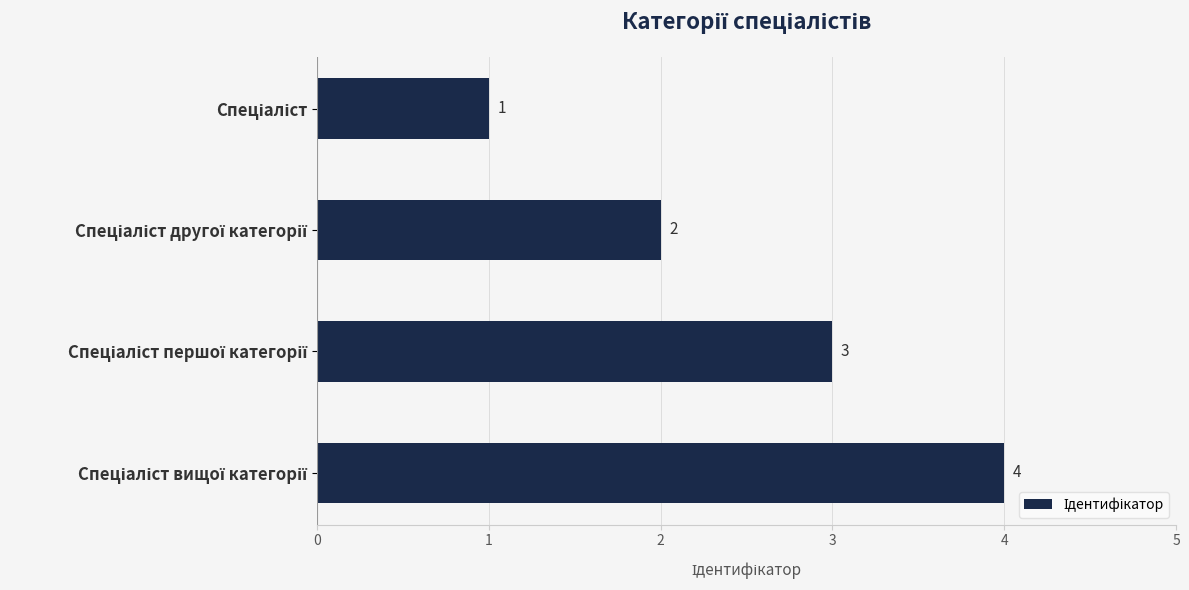

Count the number of categories in the chart.

4